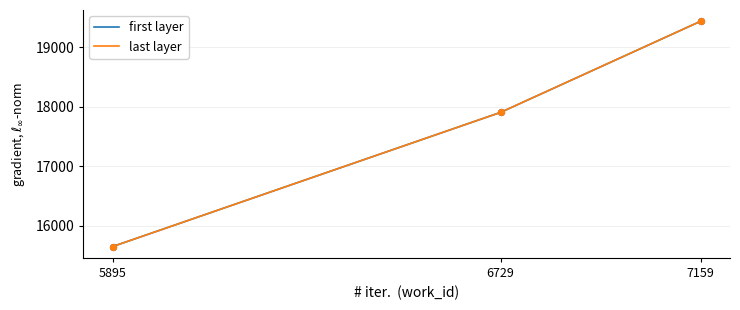

At how many categories does at least one series exceed 18427?

1